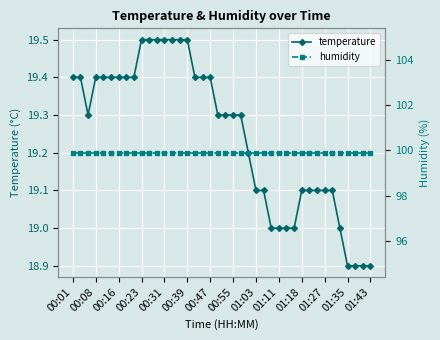

True or false: temperature has more than 1 points higher than both neighbors.

False